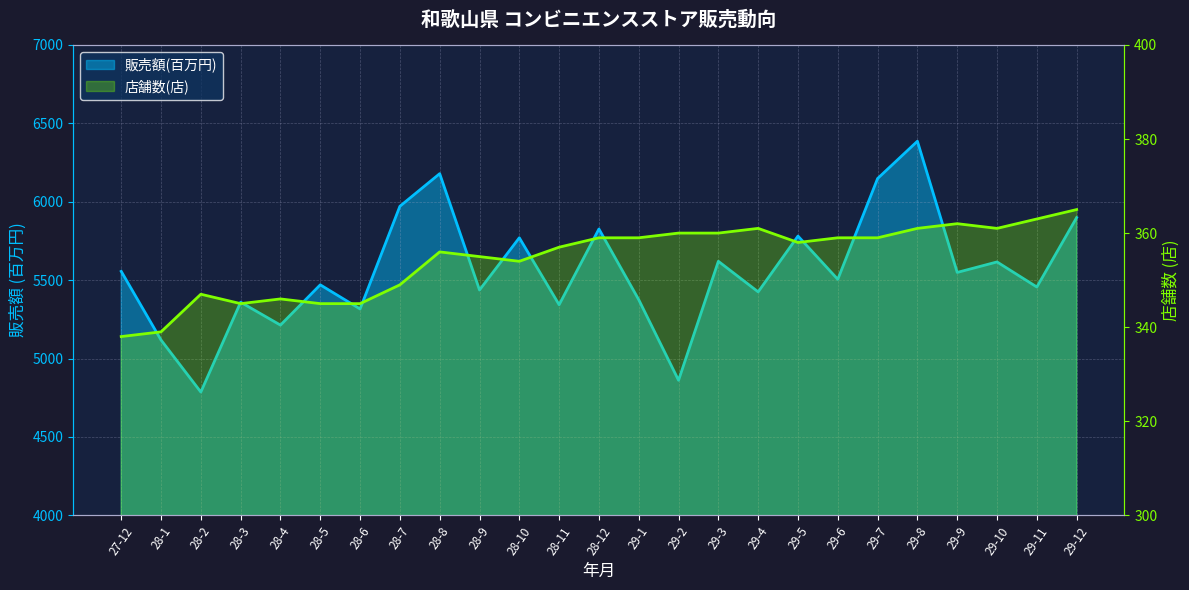

True or false: 店舗数(店) and 販売額(百万円) cross at least once.

False